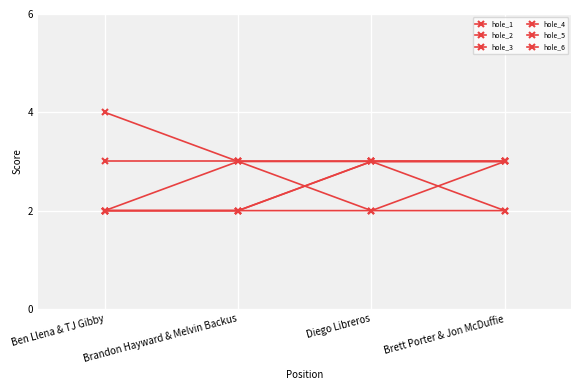

How many values in the hole_1 series are below 3?

2